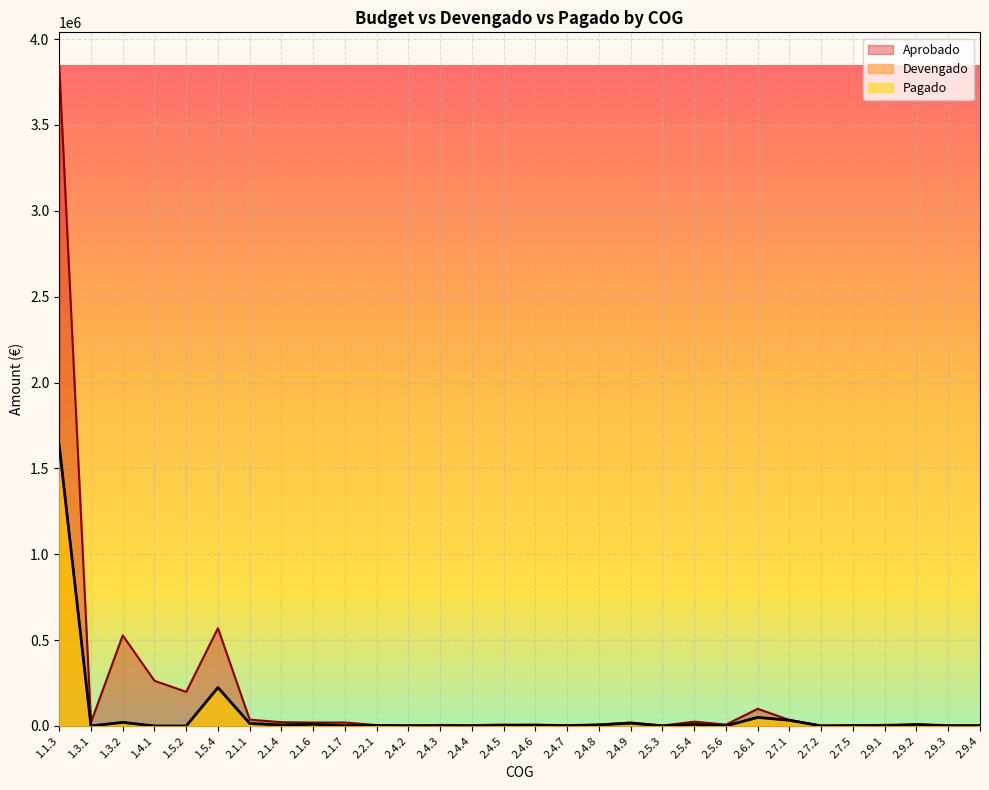

What is the average value of the Pagado series?

68299.1